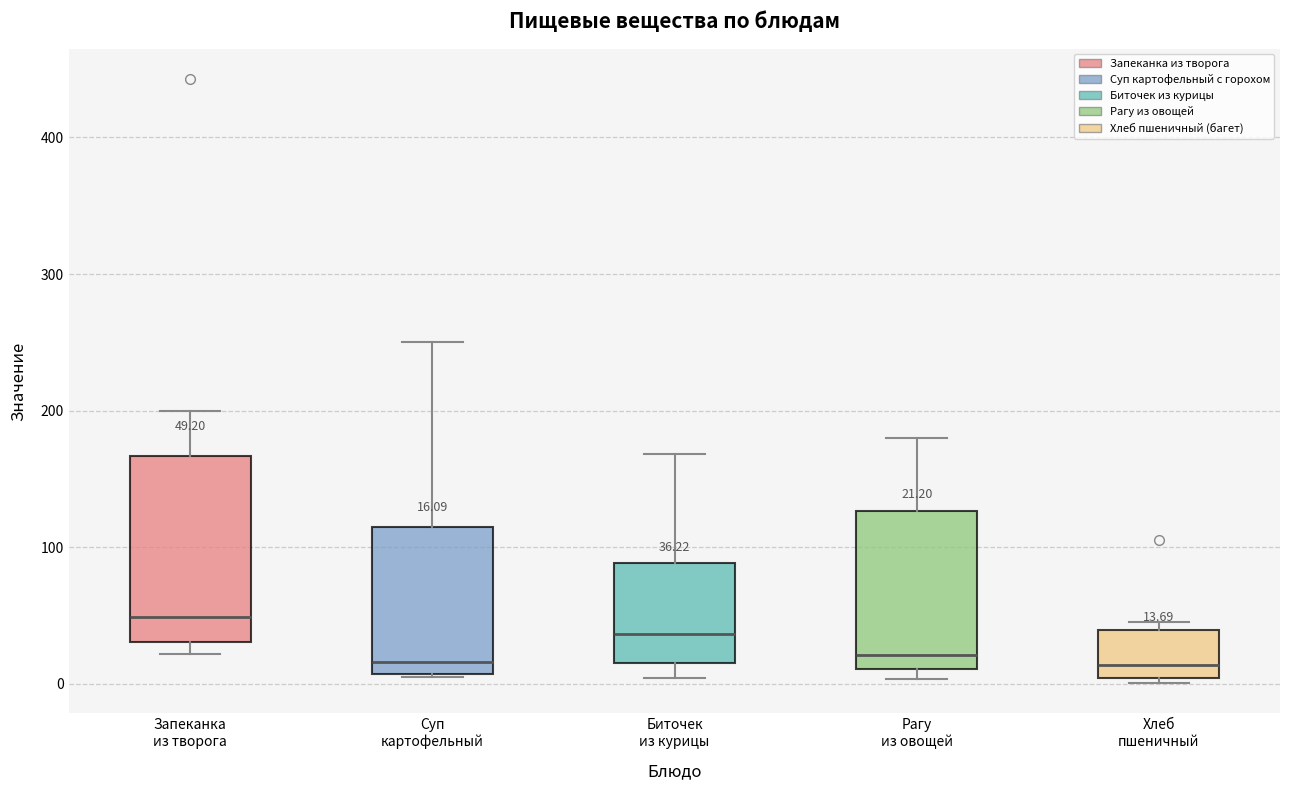

Which box has the highest median line?

Запеканка из творога